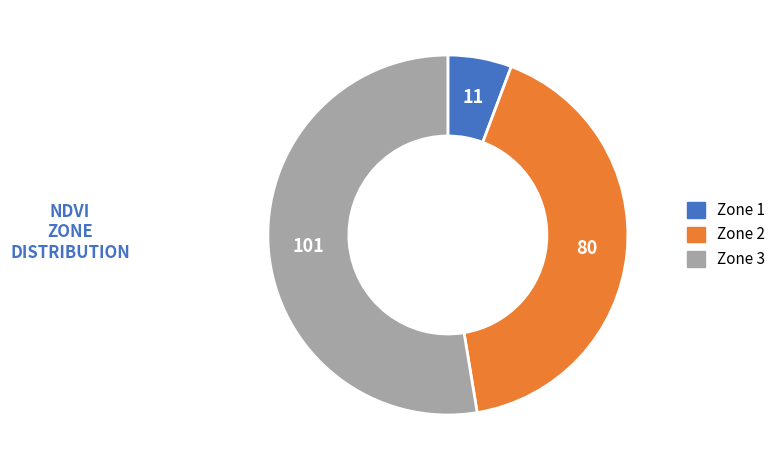

Between Zone 1 and Zone 3, which is larger?

Zone 3